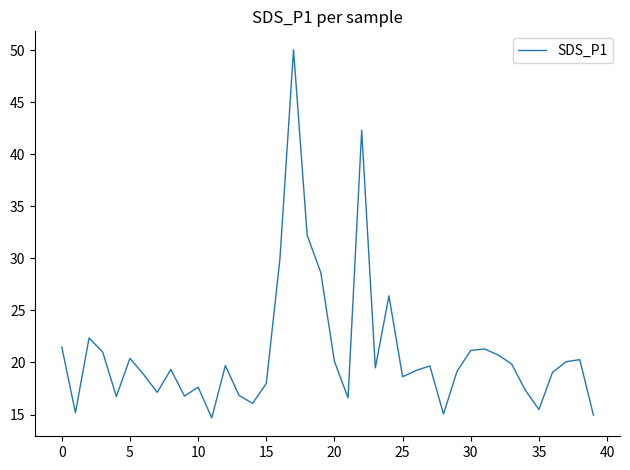

What is the maximum value shown in the chart?

50.0